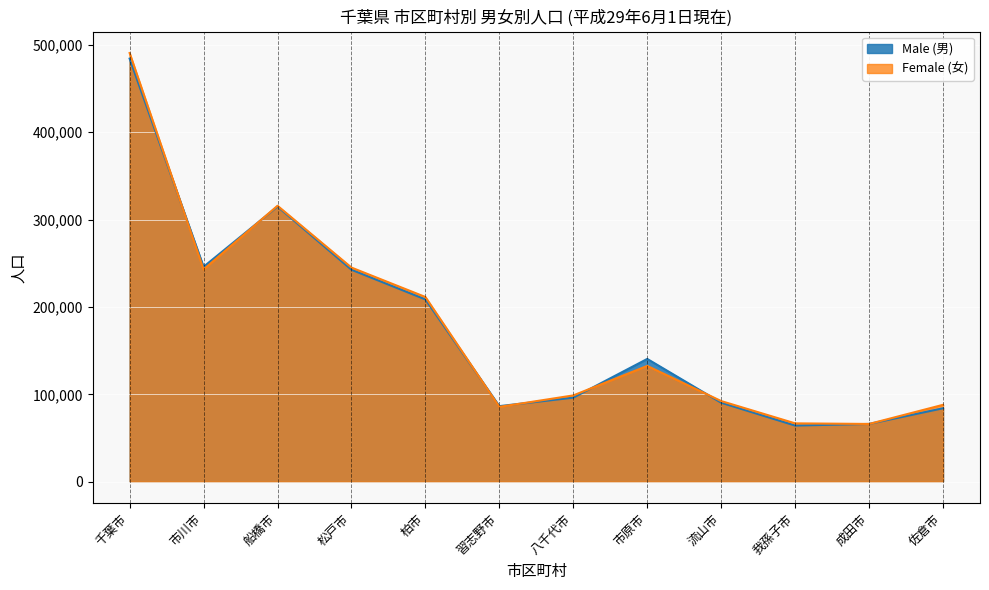

Which has a higher value, 佐倉市 or 成田市?

佐倉市